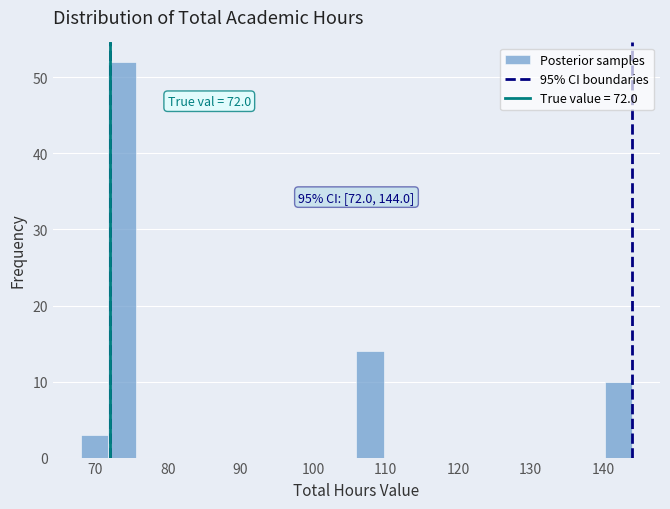

Around what value on the x-axis is the tallest bar? Give the approximate position of its centre, as read against the axis.

74